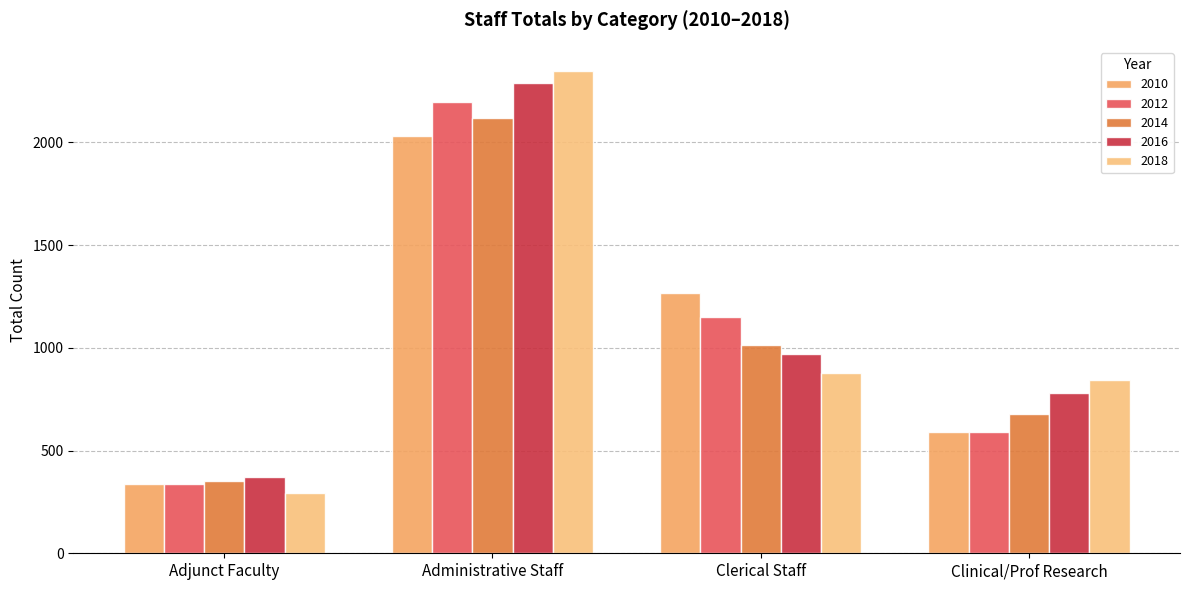

Is the value of 2014 at Administrative Staff greater than the value of 2016 at Administrative Staff?

No